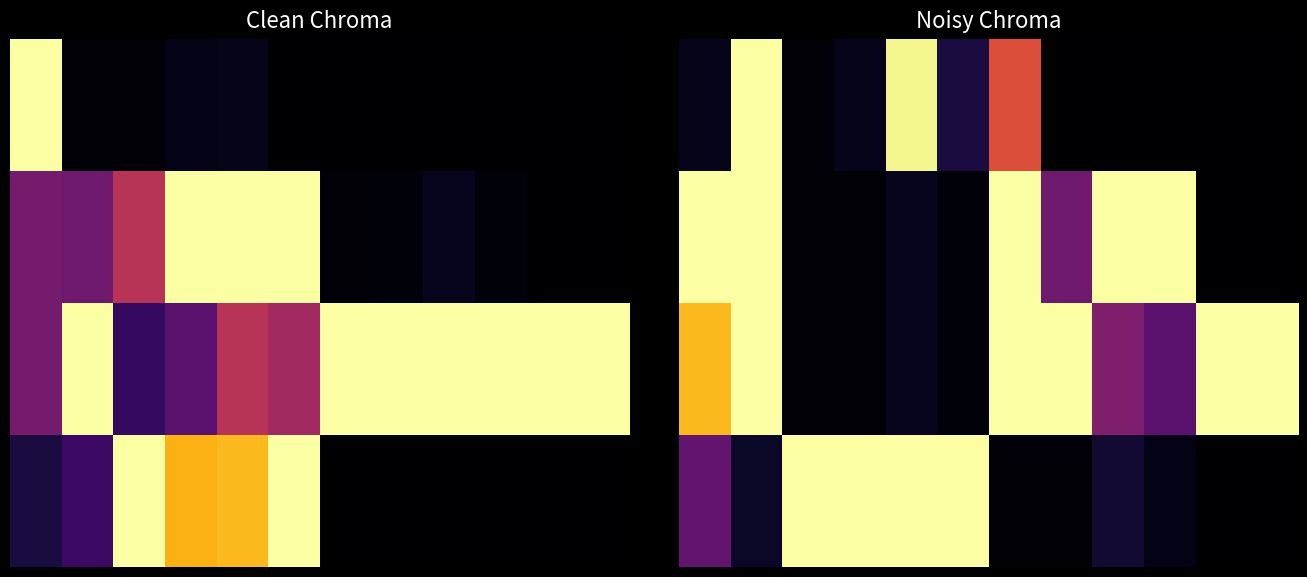

What is the spread (max minus min) of values at 3?

1.0